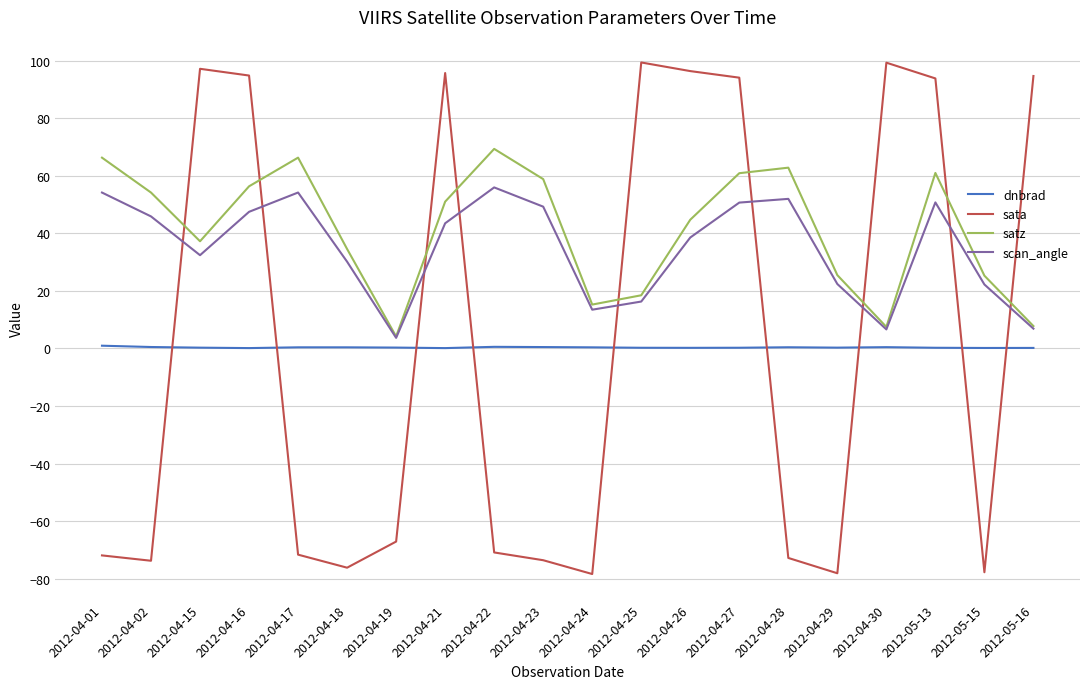

Is it true that dnbrad equals 0.5 at 2012-04-23?

True